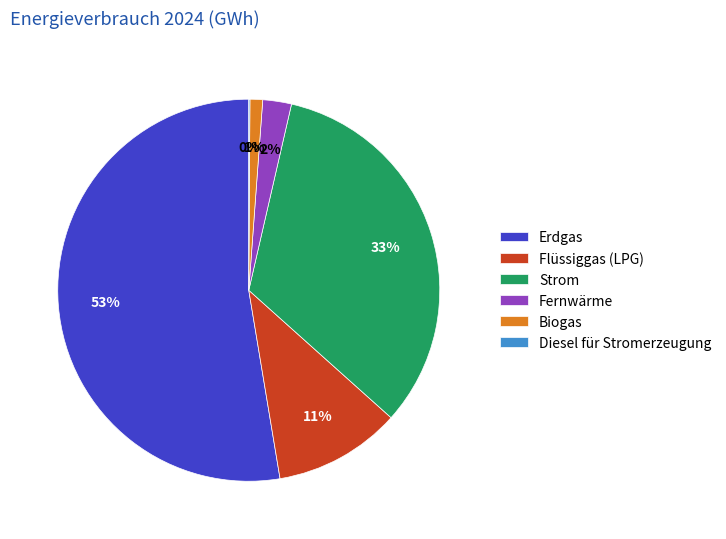

To the nearest percent, what percentage of the pie is Fernwärme?

2%